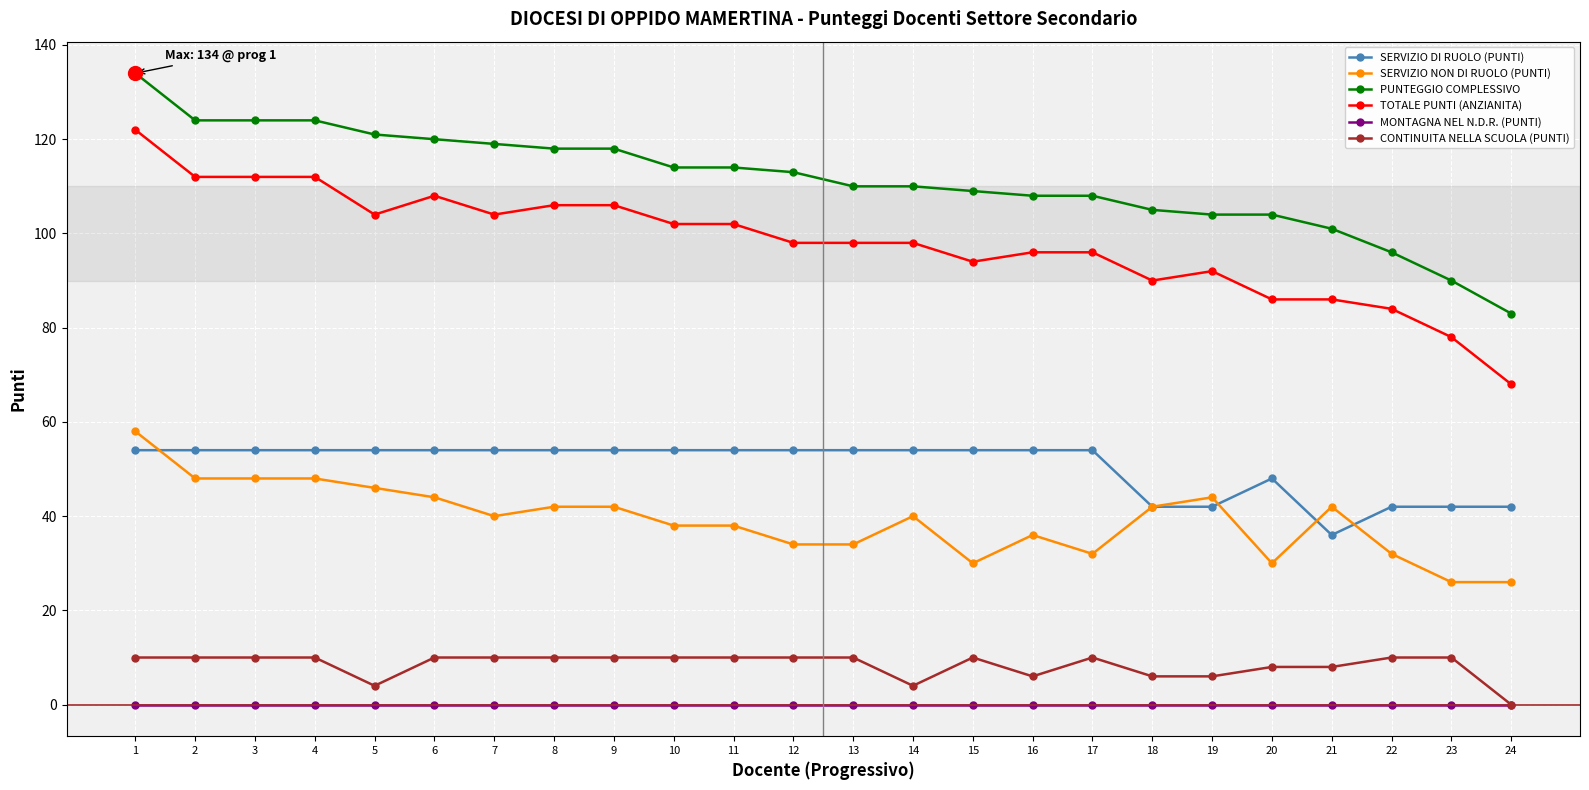

True or false: SERVIZIO NON DI RUOLO (PUNTI) and CONTINUITA NELLA SCUOLA (PUNTI) intersect in this chart.

False